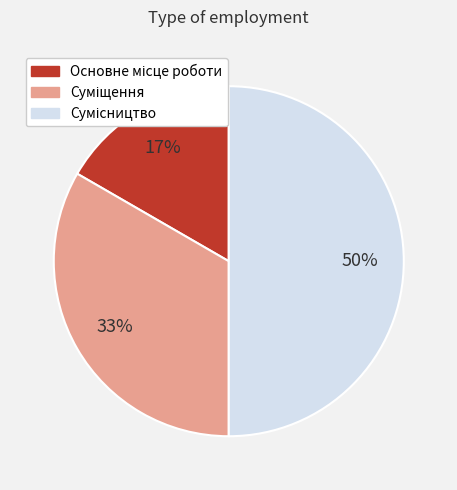

Count the number of slices in the pie.

3